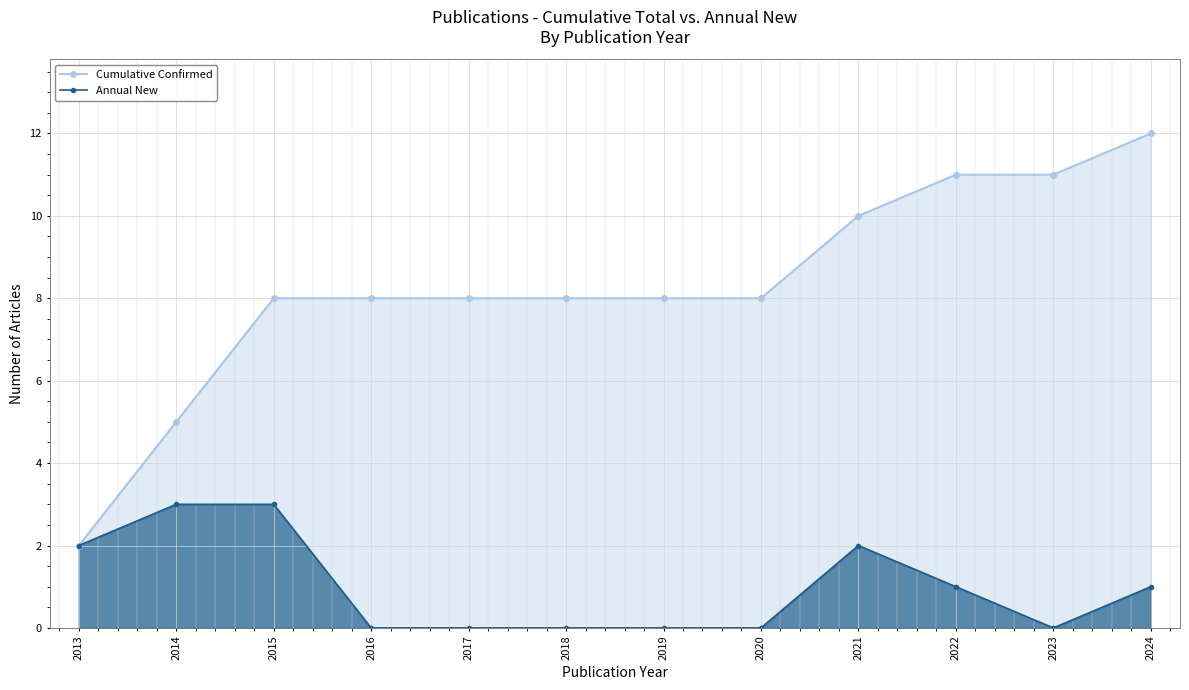

True or false: Annual New has a value of 0 at 2018.

True